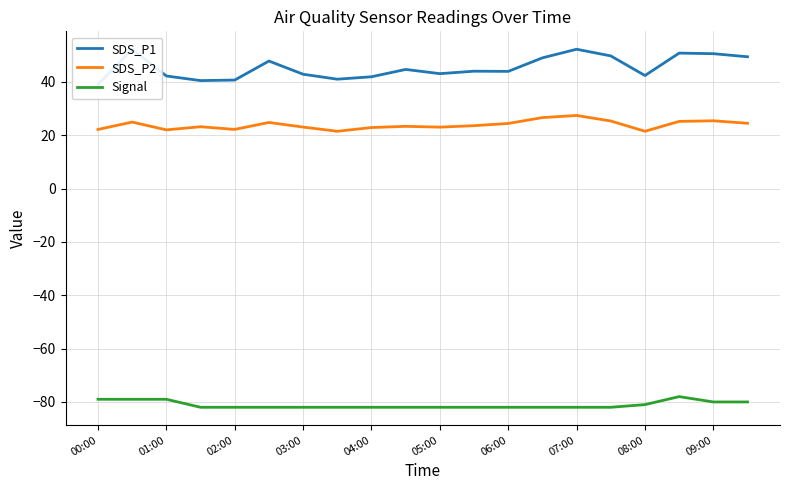

True or false: Signal and SDS_P2 cross at least once.

False